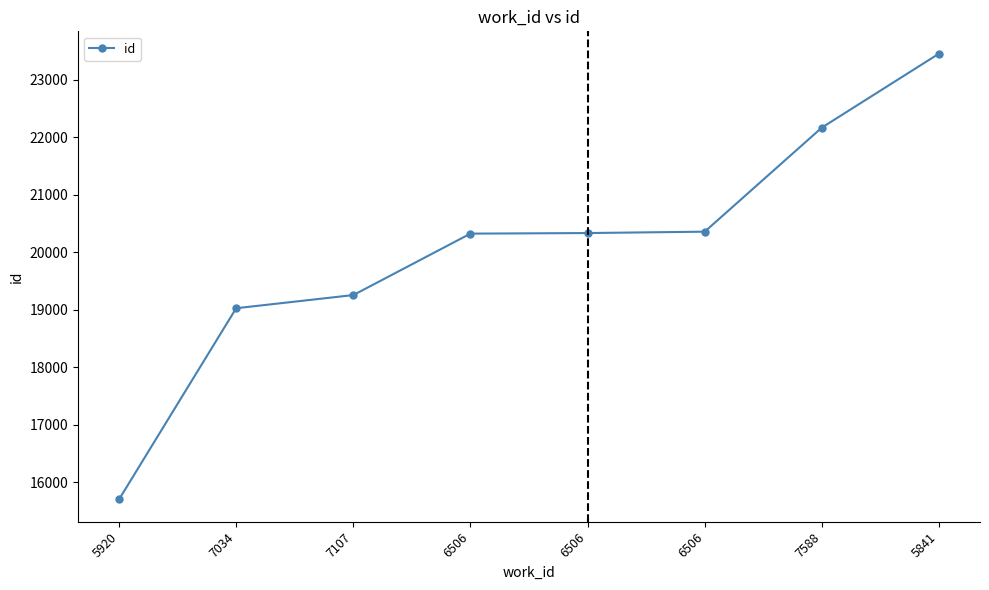

How many lines are shown in the chart?

1